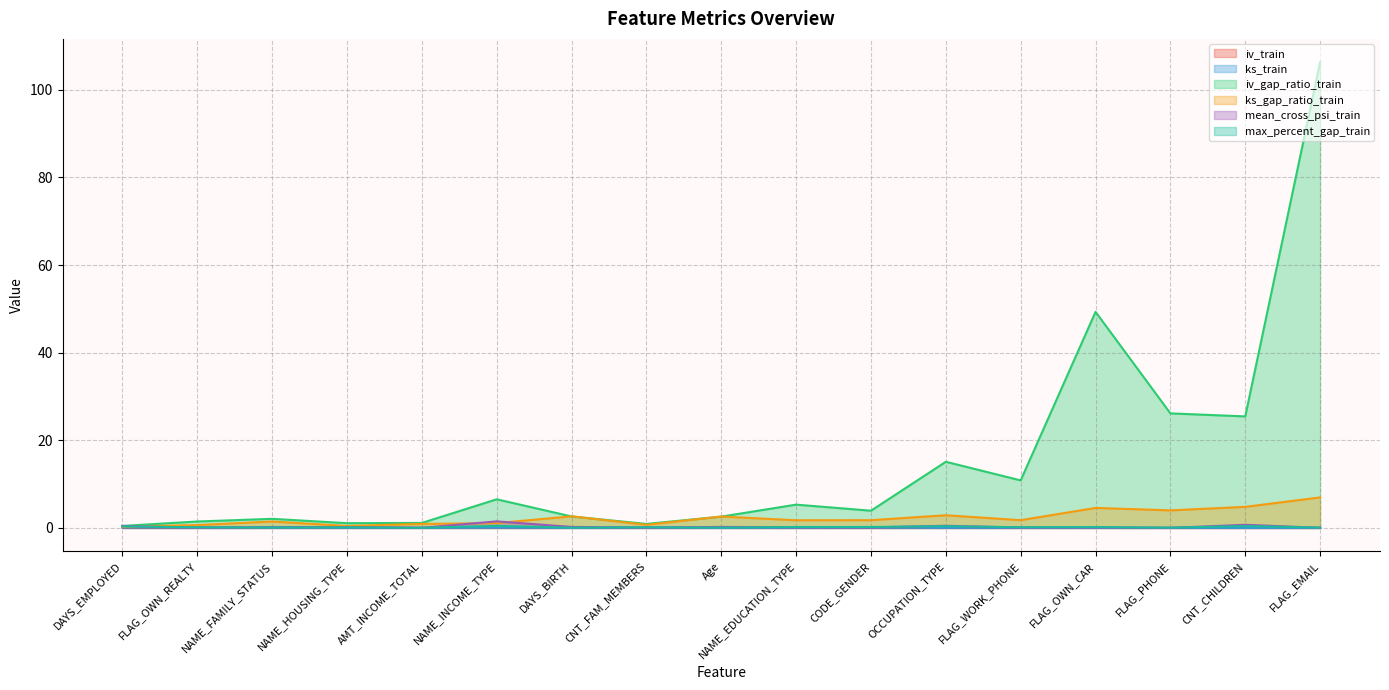

Reading left to right, what are all the values shown in this chart?

iv_train: 0.1	0.0	0.0	0.0	0.0	0.0	0.0	0.0	0.0	0.0	0.0	0.0	0.0	0.0	0.0	0.0	0.0
ks_train: 0.1	0.1	0.1	0.0	0.0	0.1	0.0	0.1	0.0	0.0	0.0	0.0	0.0	0.0	0.0	0.0	0.0
iv_gap_ratio_train: 0.5	1.5	2.1	1.1	1.1	6.5	2.6	0.9	2.6	5.3	3.9	15.1	10.8	49.3	26.1	25.5	106.3
ks_gap_ratio_train: 0.3	0.7	1.5	0.5	0.9	1.1	2.6	0.7	2.6	1.7	1.8	2.9	1.8	4.6	4.0	4.8	7.0
mean_cross_psi_train: 0.5	0.0	0.2	0.2	0.0	1.5	0.2	0.1	0.2	0.1	0.1	0.5	0.1	0.1	0.0	0.7	0.0
max_percent_gap_train: 0.4	0.1	0.1	0.1	0.0	0.5	0.1	0.1	0.1	0.2	0.2	0.4	0.2	0.2	0.1	0.4	0.1